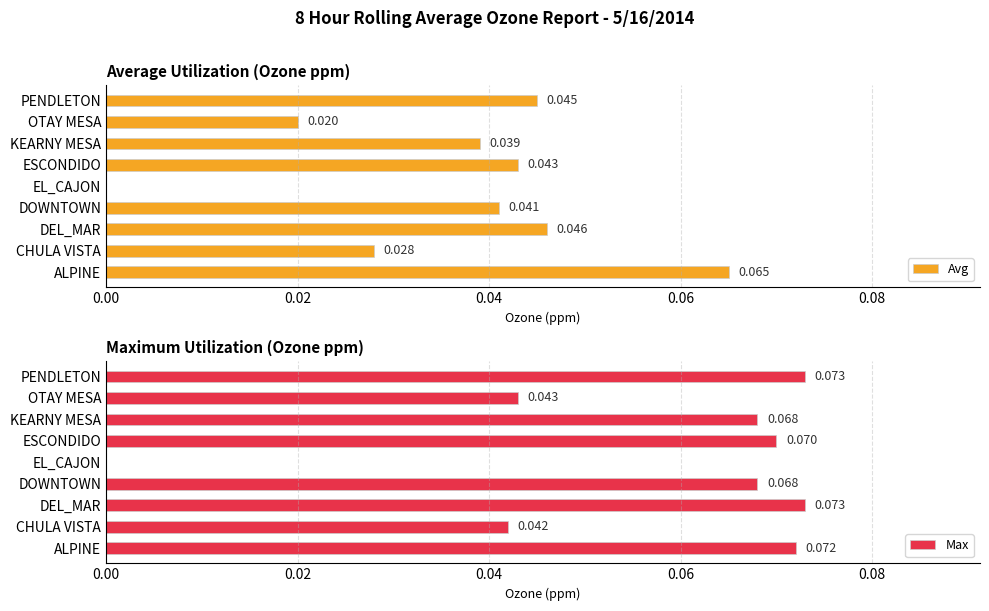

At which label does Avg reach its peak?

ALPINE